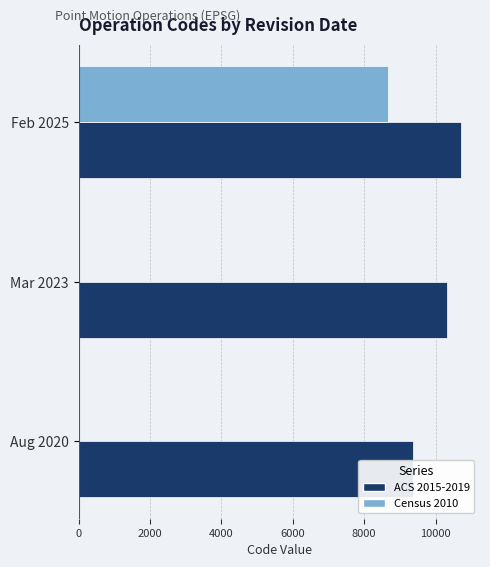

At how many categories does at least one series exceed 1392?

3